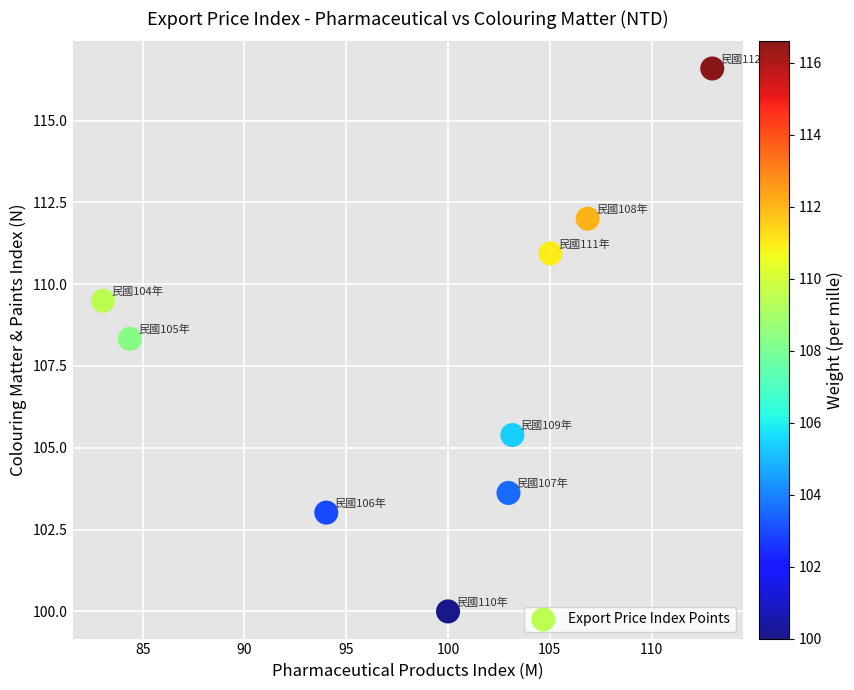

What Y value in the scatter plot is closest to 108?

108.3